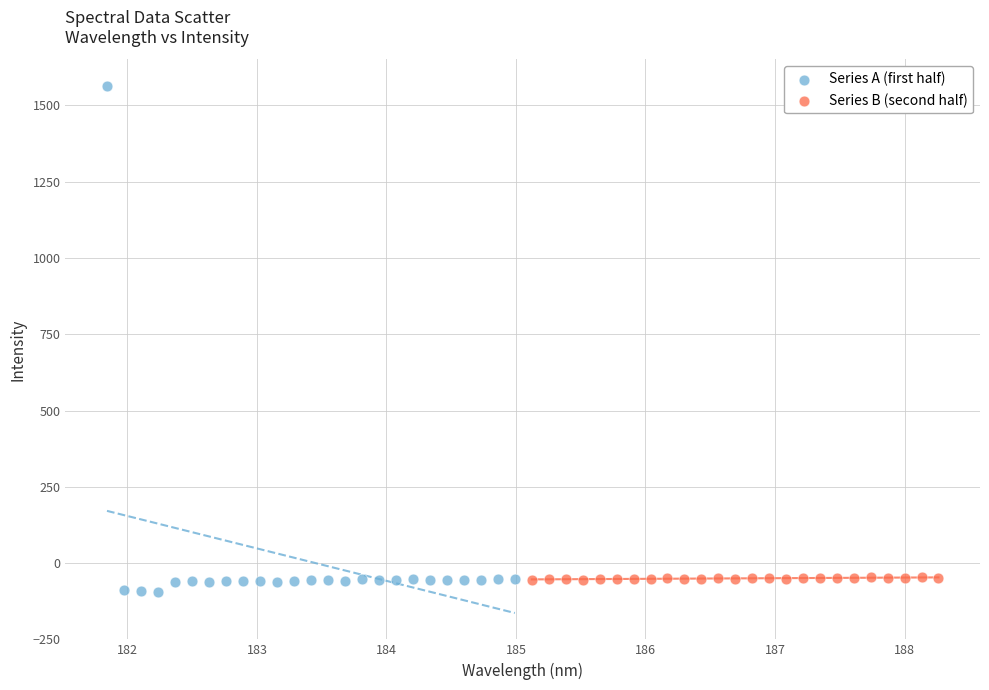

What are all the series names shown in the legend?

Series A (first half), Series B (second half)